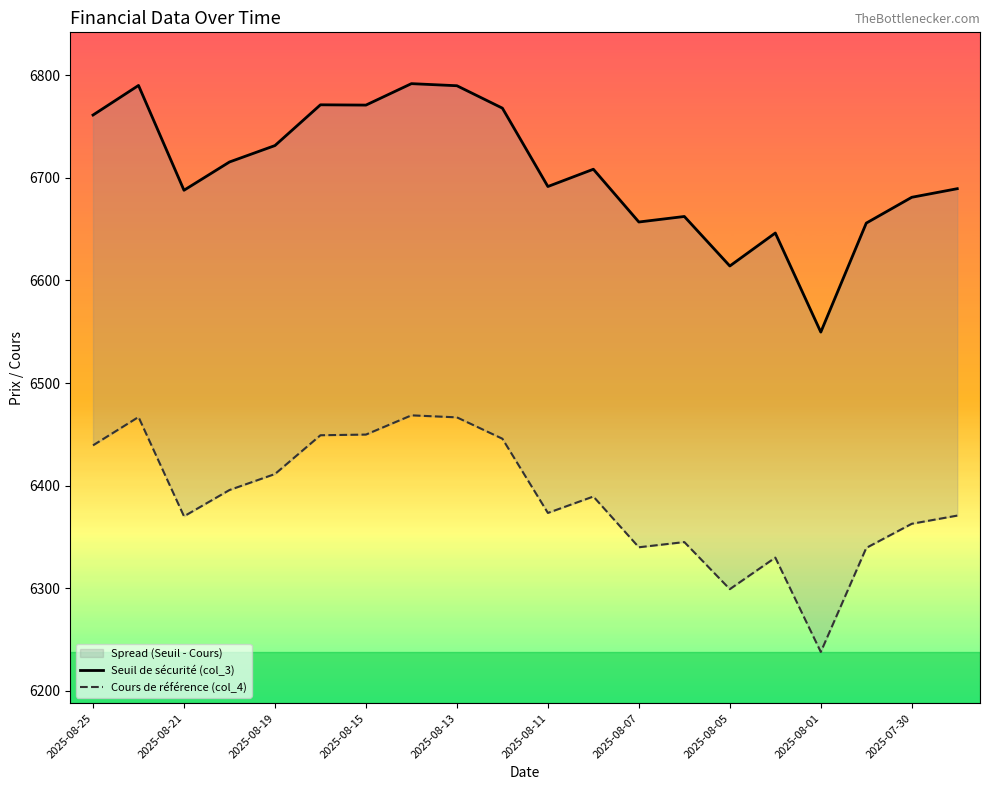

How many data points in Seuil de sécurité (col_3) are above 6708?

10